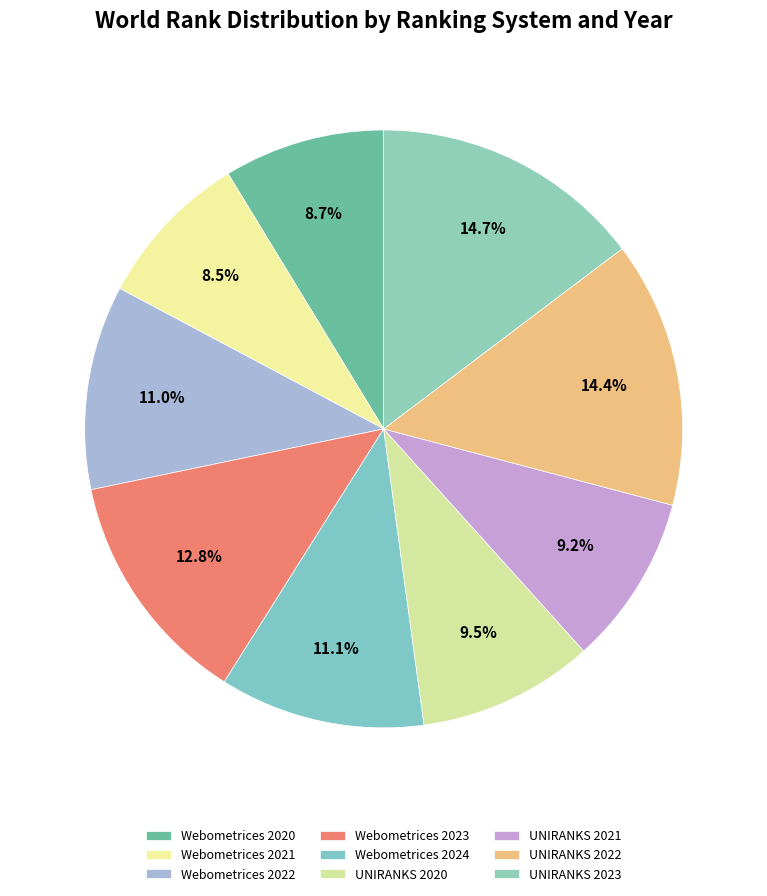

To the nearest percent, what is the difference between the largest and smallest slice percentages?

6%